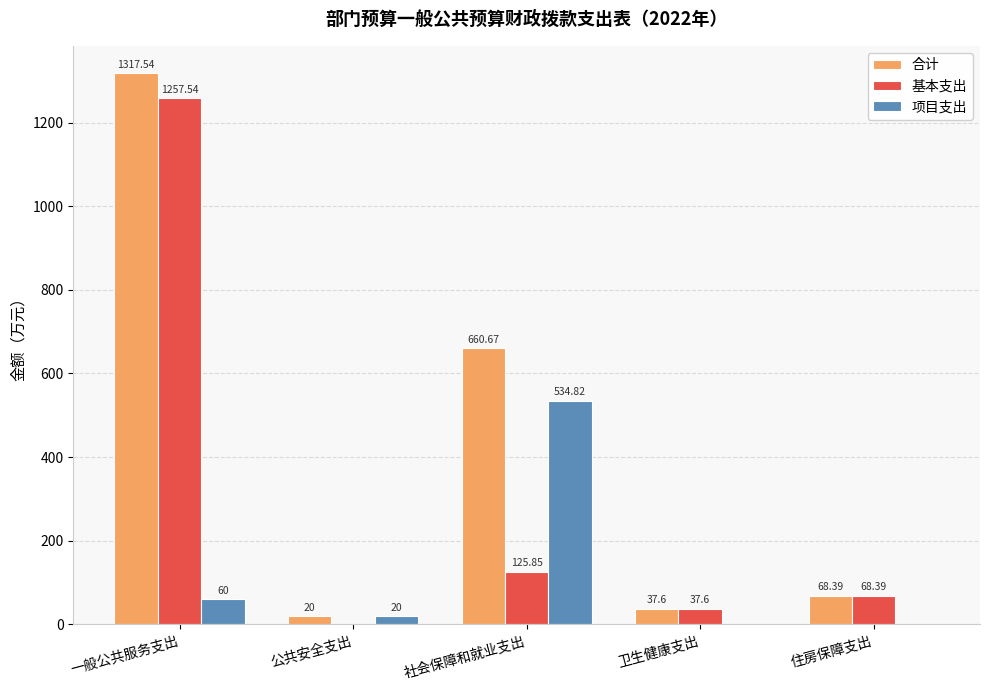

Which series changed the most between 公共安全支出 and 住房保障支出?

基本支出